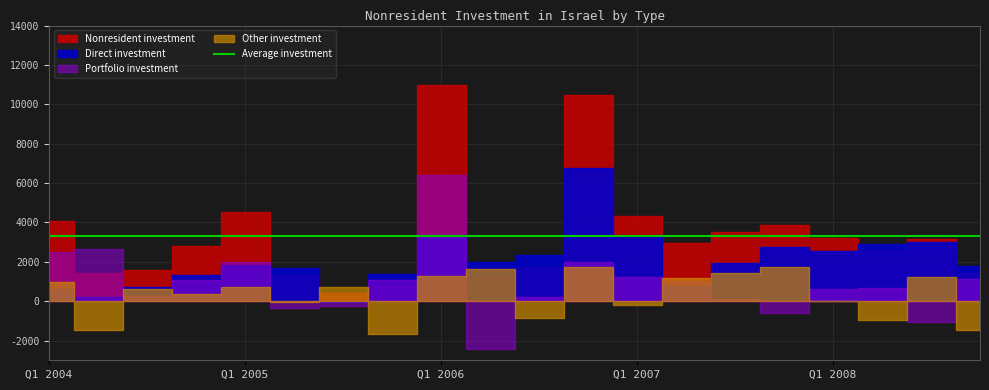

What is the label of the 9th point from the right?

Q4 2006